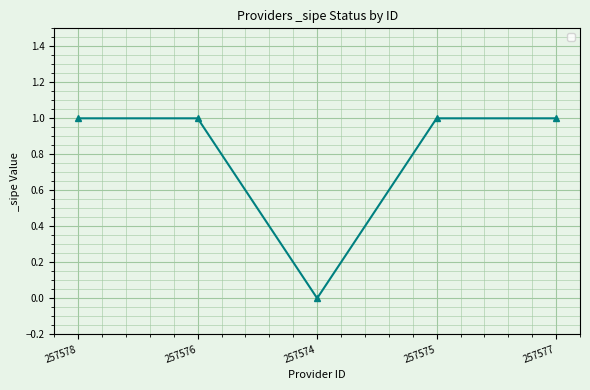

What is the difference between the maximum and minimum values?

1